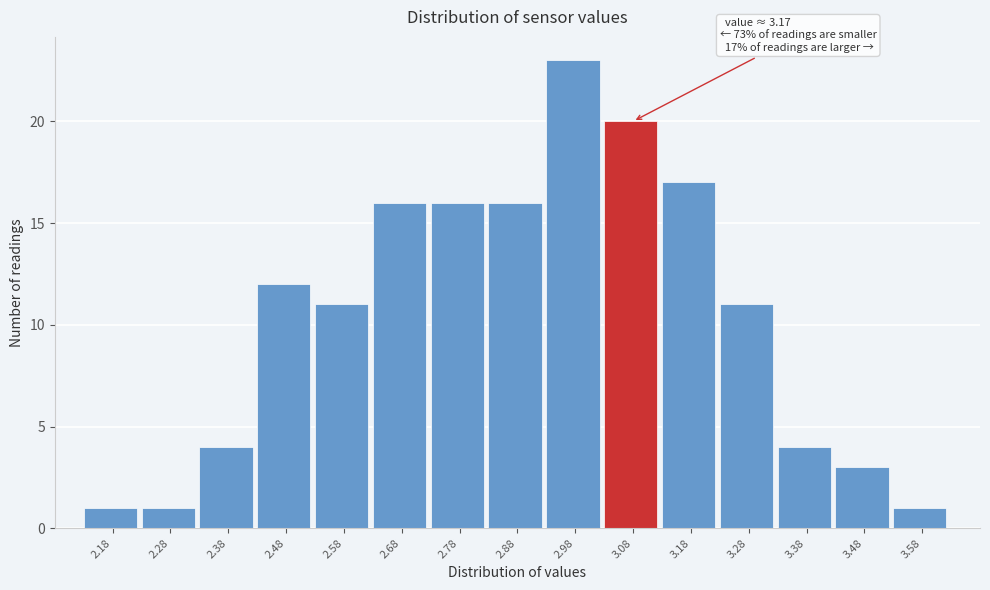

Reading left to right, extract all data points from this chart.

2.18=1	2.28=1	2.38=4	2.48=12	2.58=11	2.68=16	2.78=16	2.88=16	2.98=23	3.08=20	3.18=17	3.28=11	3.38=4	3.48=3	3.58=1